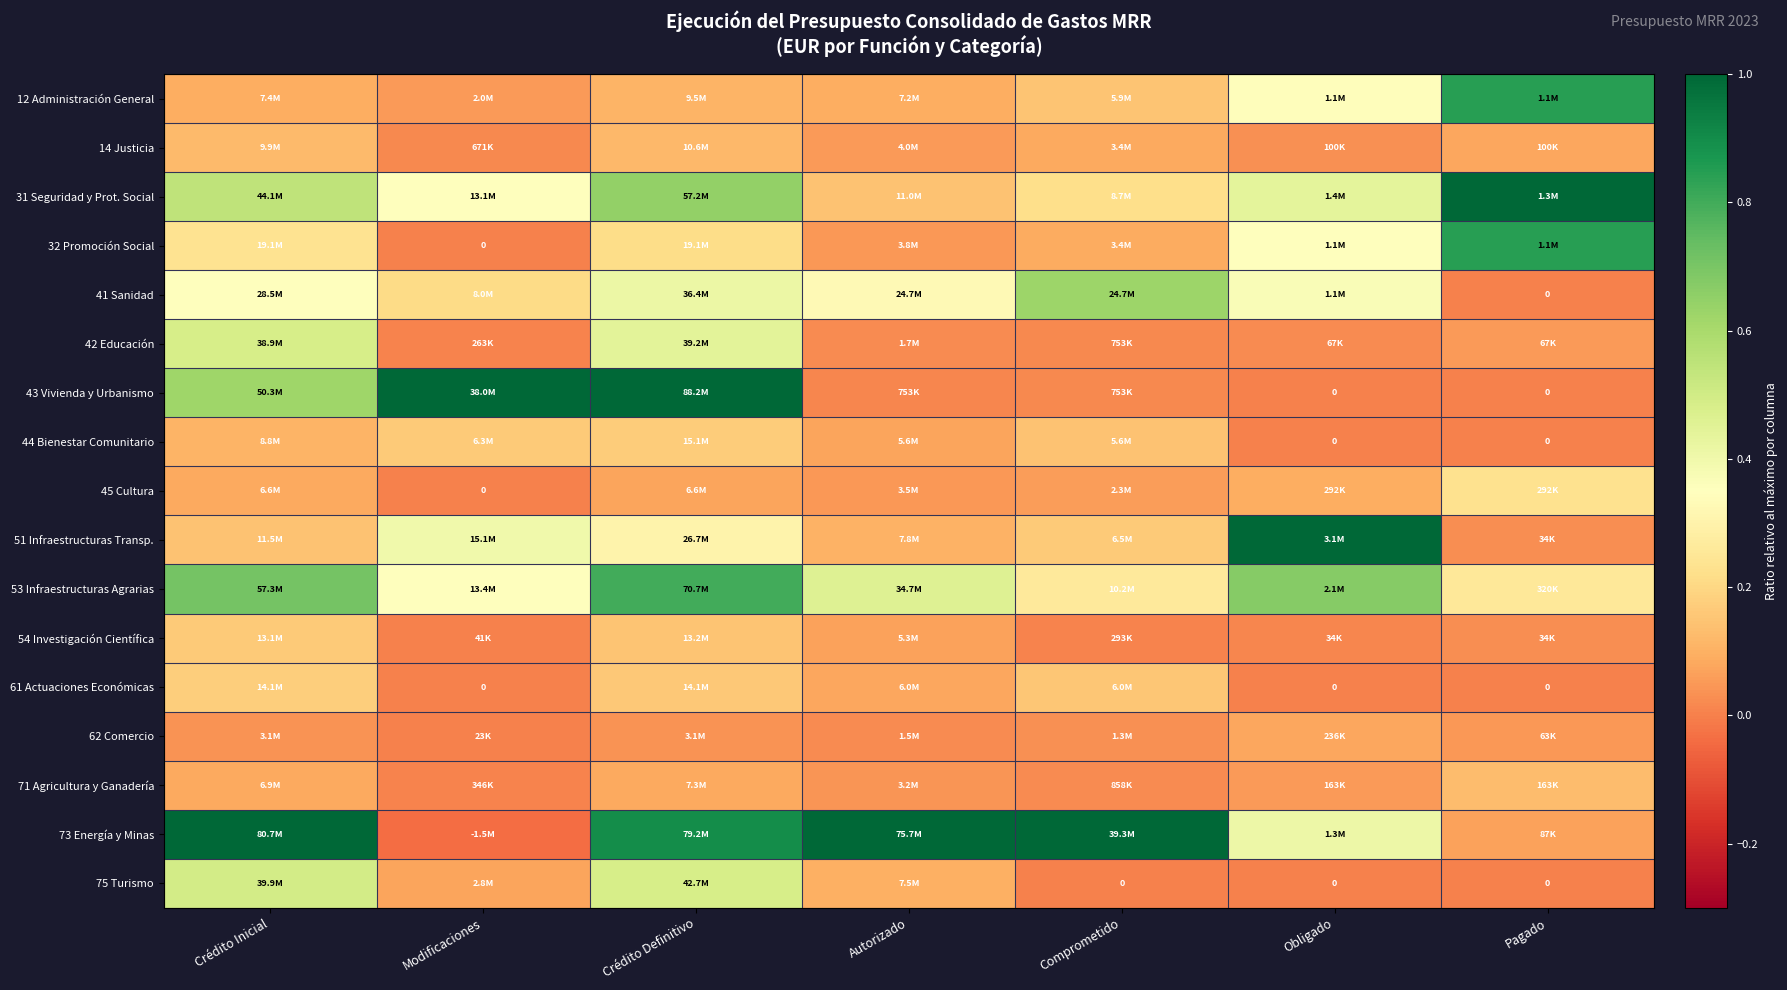

The 43 Vivienda y Urbanismo series shows 0.9 at Crédito Inicial. True or false?

False